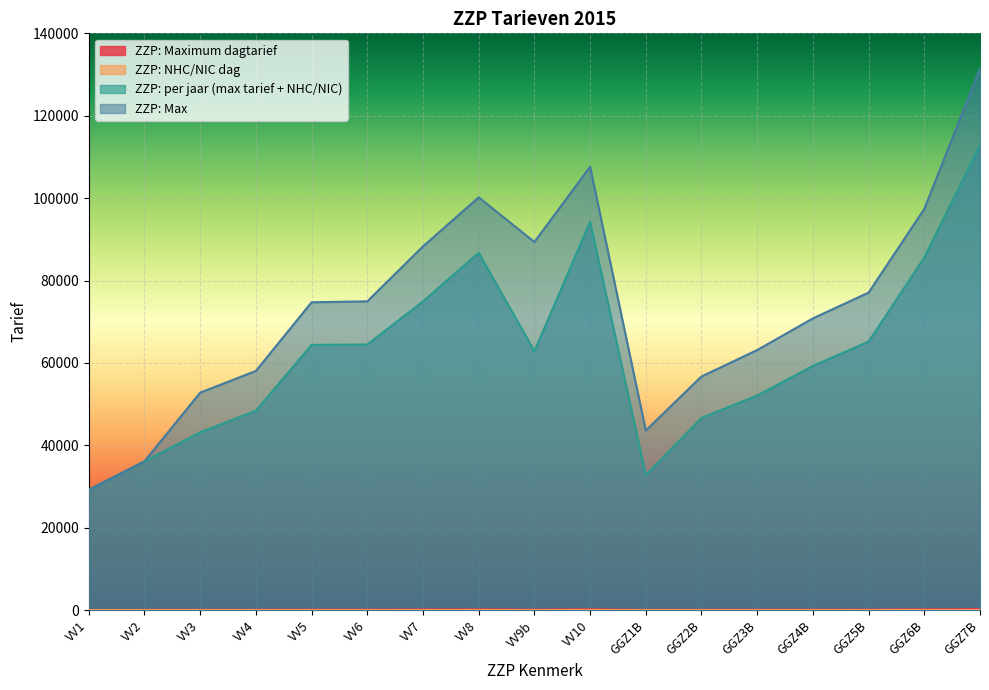

Rank the categories by ZZP: per jaar (max tarief + NHC/NIC) value from highest to lowest.

GGZ7B, VV10, VV8, GGZ6B, VV7, GGZ5B, VV6, VV5, VV9b, GGZ4B, GGZ3B, VV4, GGZ2B, VV3, VV2, GGZ1B, VV1